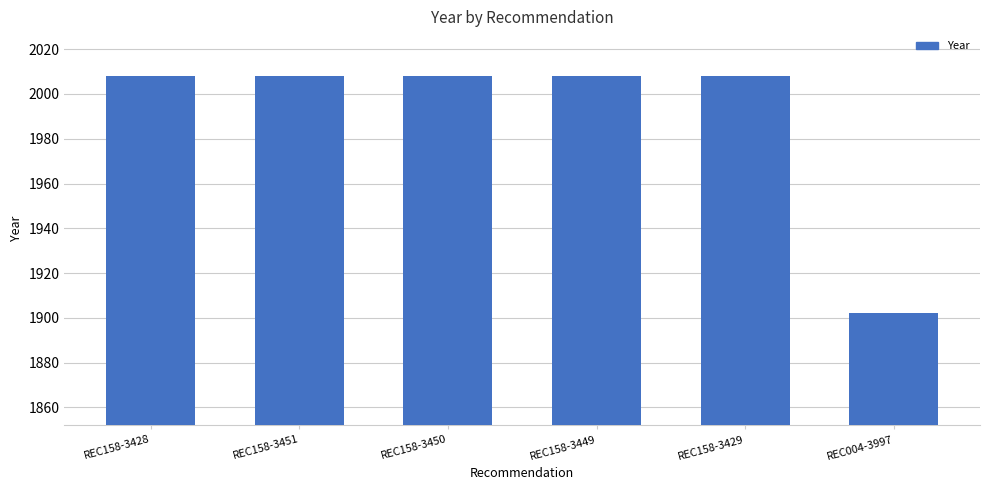

What is the label of the 4th bar from the left?

REC158-3449